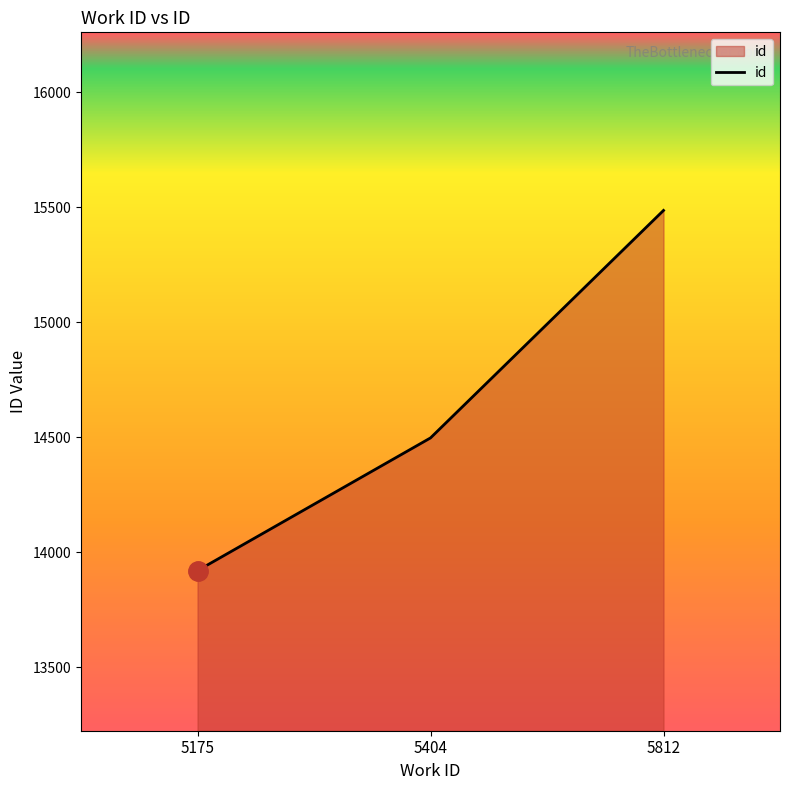

What is the sum of the values at 5812 and 5404?

29985